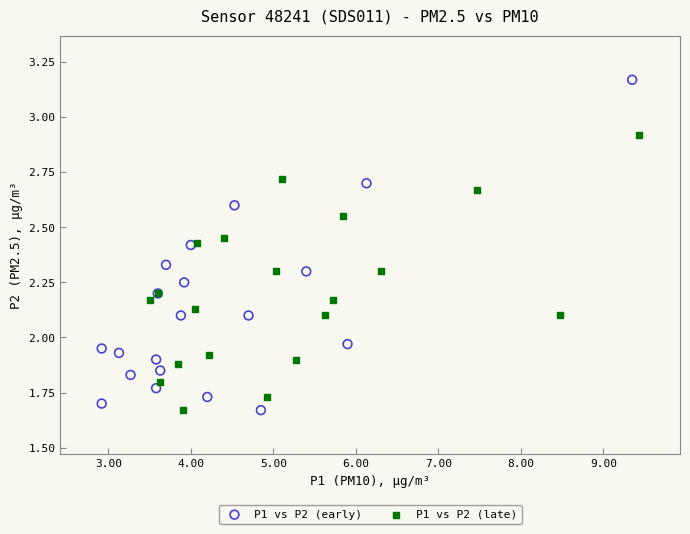

Which series reaches the maximum Y coordinate?

P1 vs P2 (early)